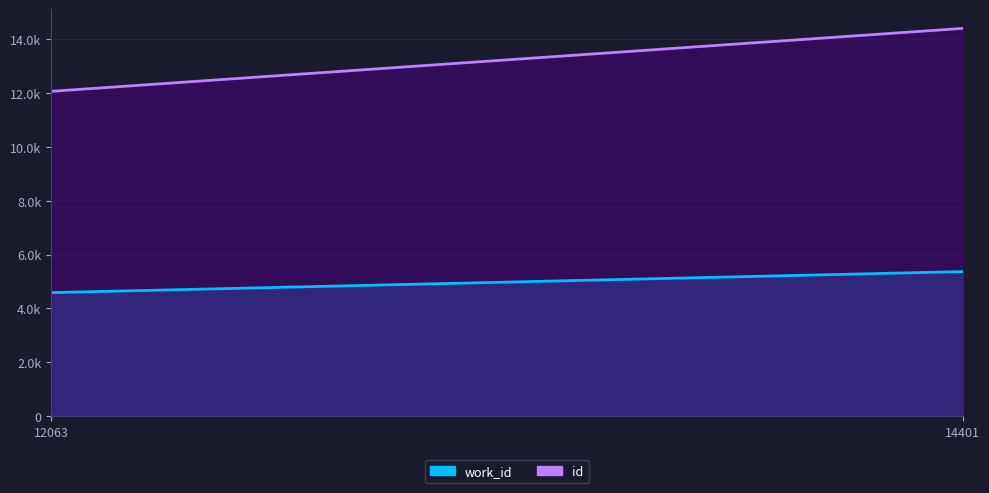

Which series has the largest range (max minus min)?

id